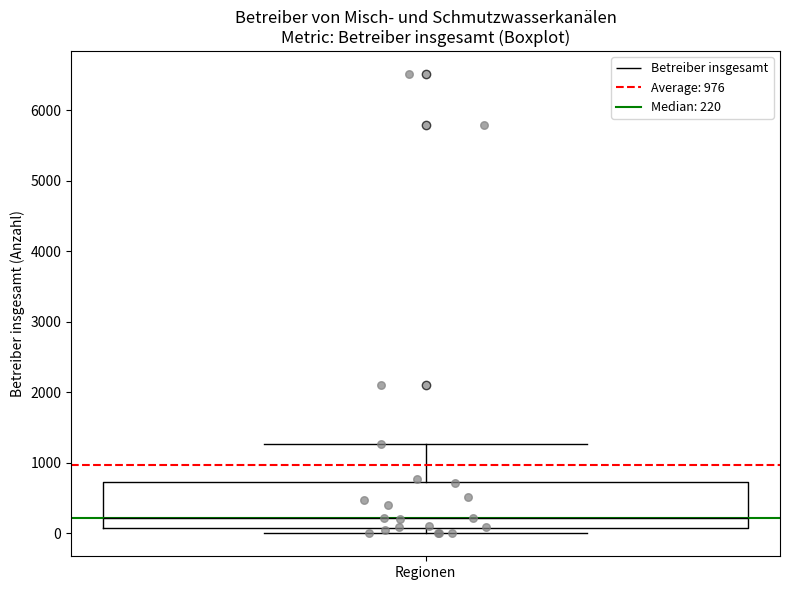

Transcribe this box plot: give where the median line is, the range the box spans, and where the two whiskers end, as read against the y-axis. The values are not printed on the chart, so give them approximately, as read against the axis.

median 200, box 100 to 700, whiskers 0 to 1300